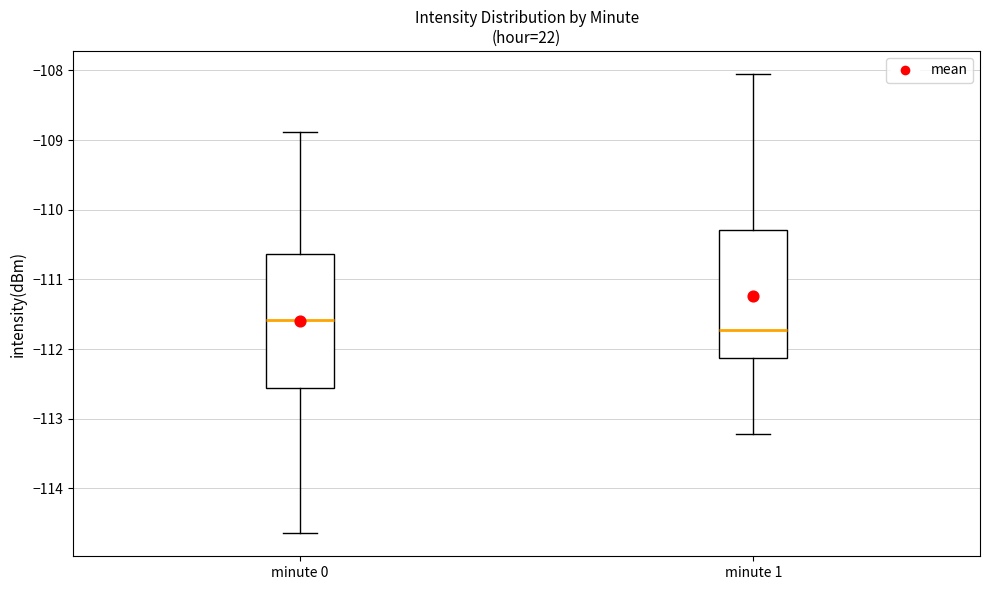

Where does the median line of the box for minute 0 sit on the y-axis? The values are not printed on the chart, so give them approximately, as read against the axis.

-111.6